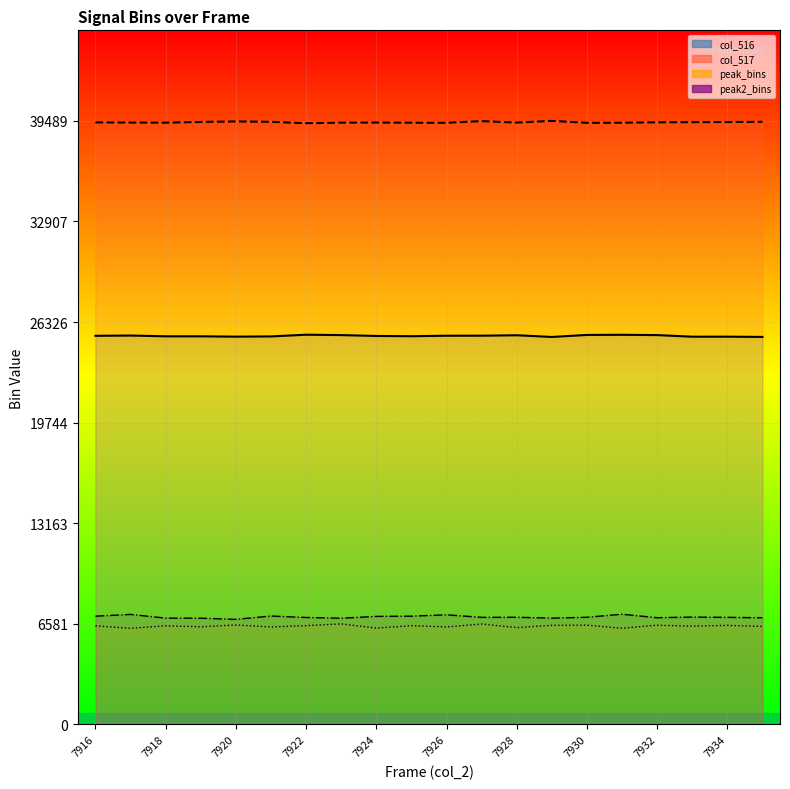

What is the smallest value displayed?

6291